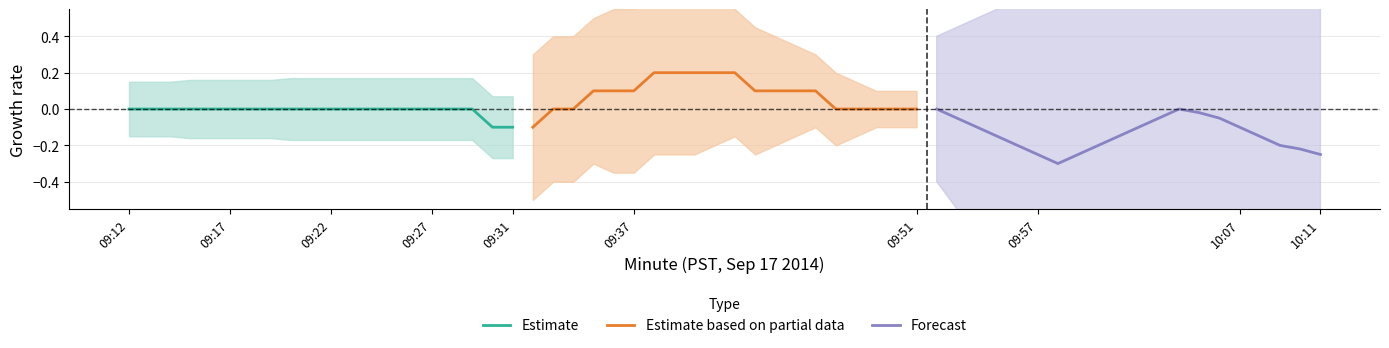

How many negative values does the Forecast series have?

18